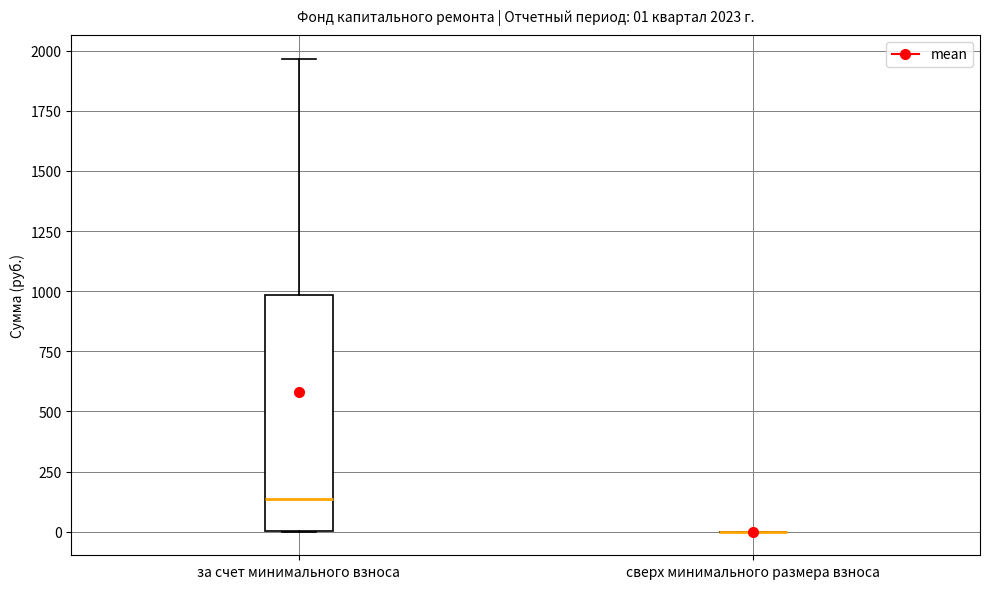

Comparing the boxes themselves (not the whiskers), which one is the tallest?

за счет минимального взноса